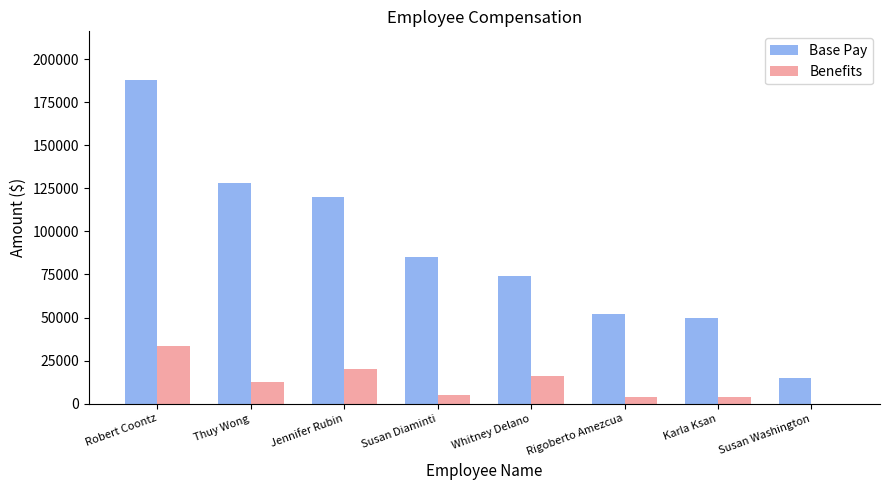

Which label corresponds to the largest value in the chart?

Robert Coontz